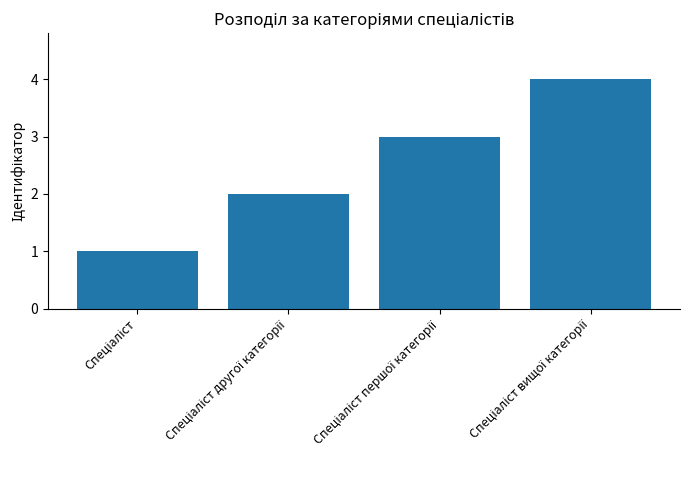

How many values are between 2 and 4?

3